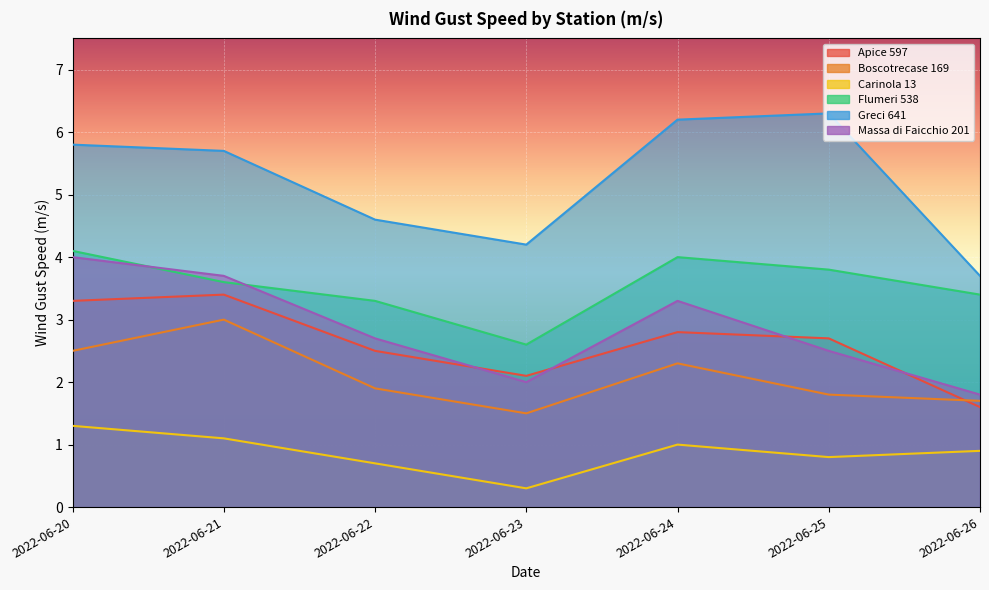

Which series has the largest range (max minus min)?

Greci 641